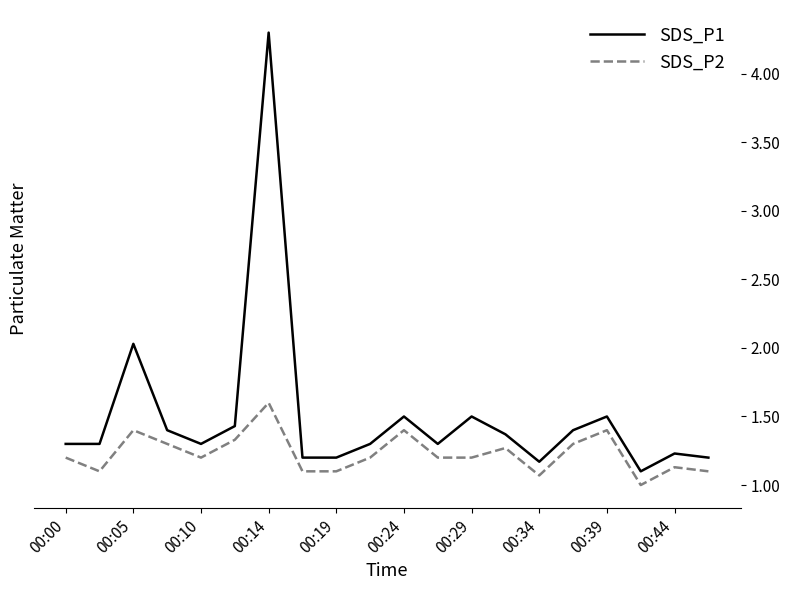

Rank the series by their average value, from highest to lowest.

SDS_P1, SDS_P2